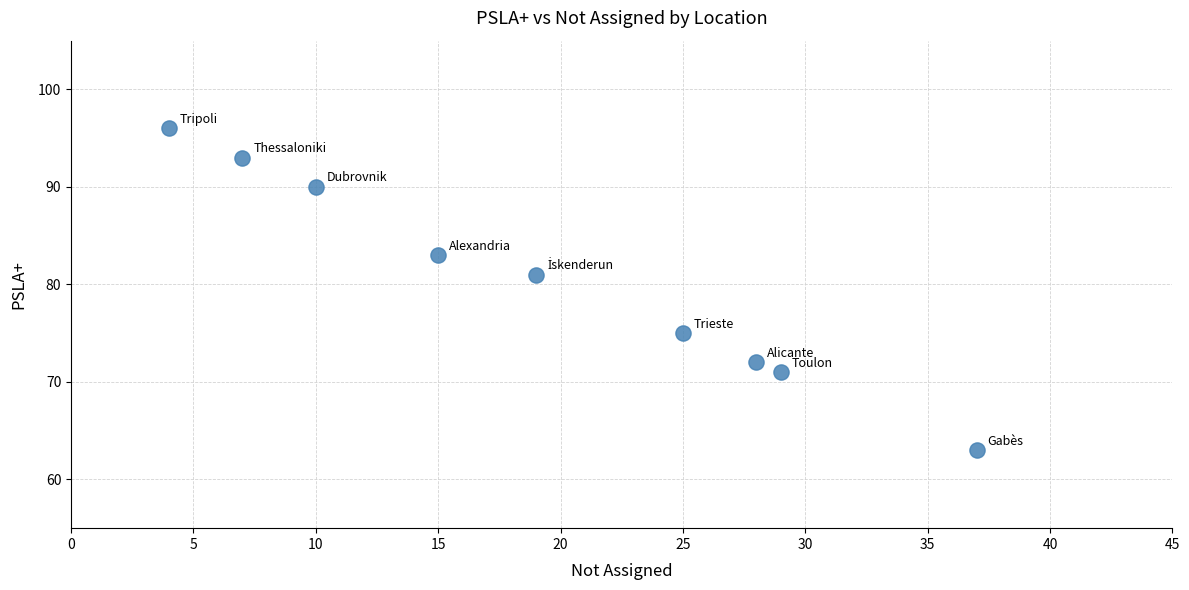

What Y value in the scatter plot is closest to 79?

81